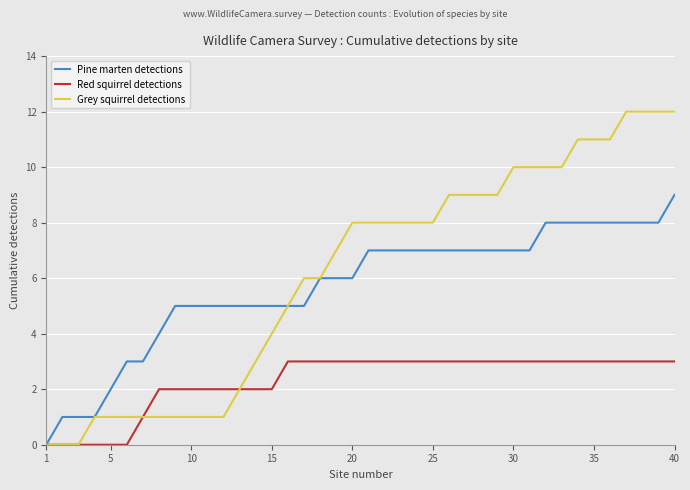

Which category has the lowest value across all series?

1